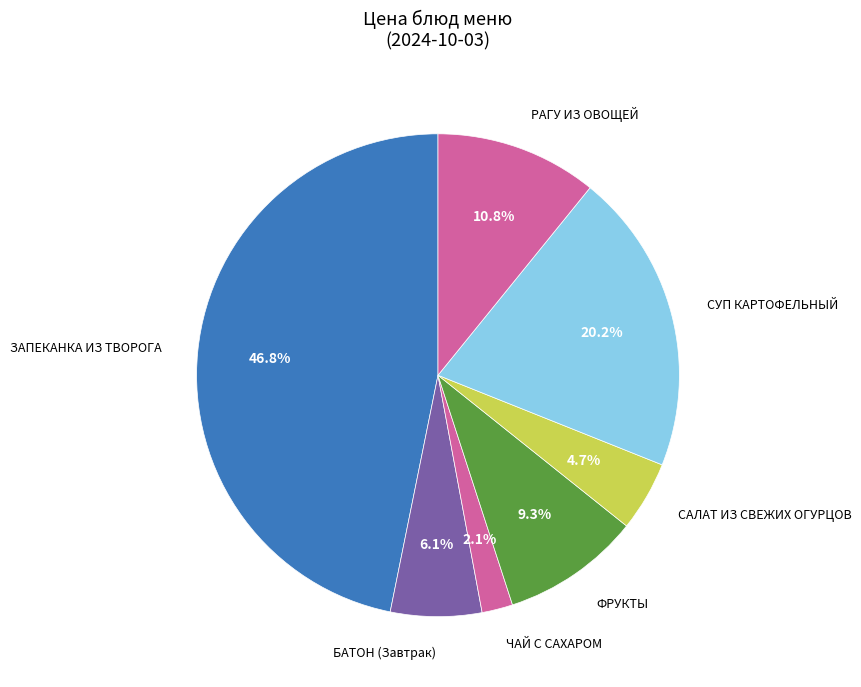

To the nearest percent, what is the difference between the ЗАПЕКАНКА ИЗ ТВОРОГА and БАТОН (Завтрак) slice percentages?

41%